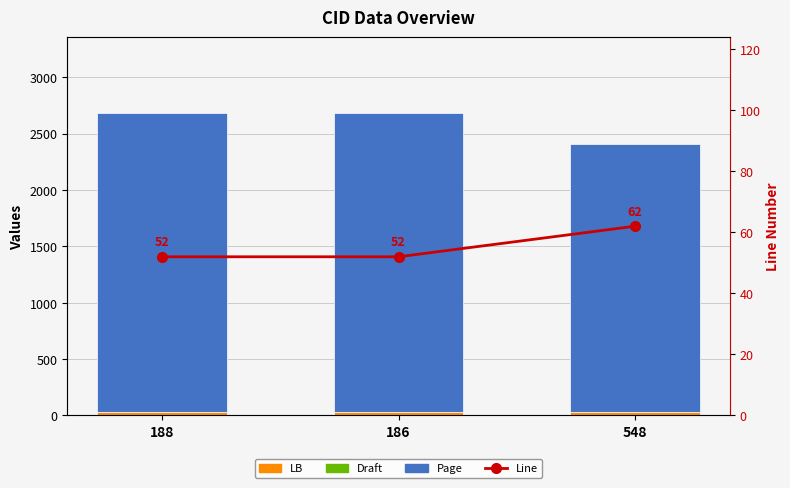

What is the label of the 1st bar from the right?

548